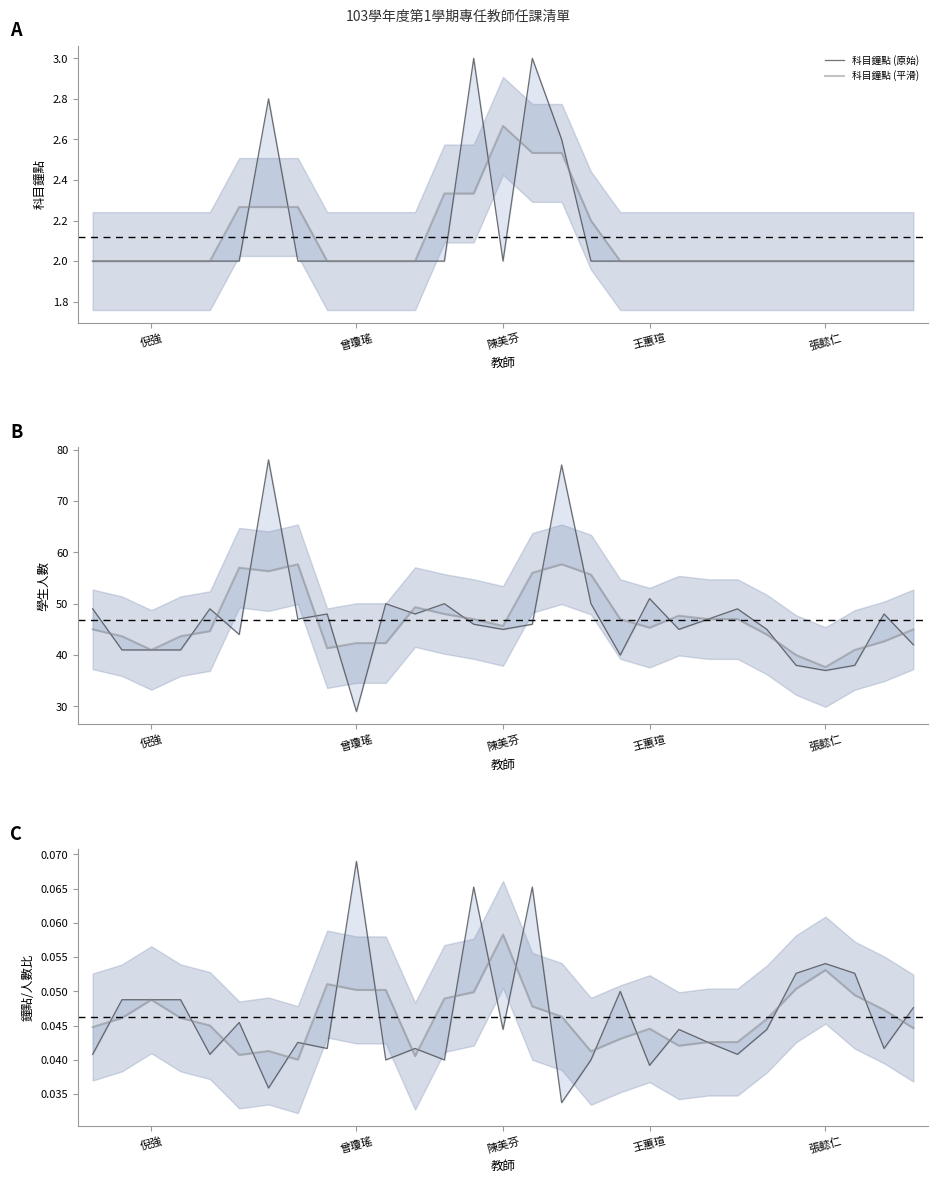

What is the value of the 學生人數 (原始) point at the 19th from the left?

40.0